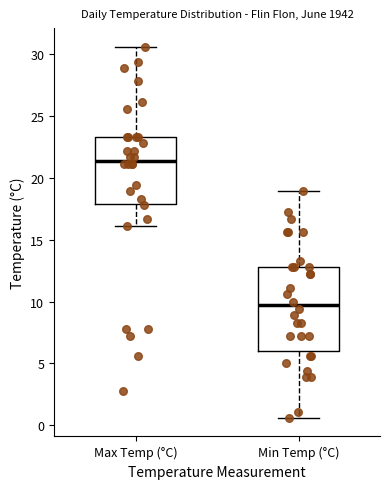

Which box's median line is the highest?

Max Temp (°C)